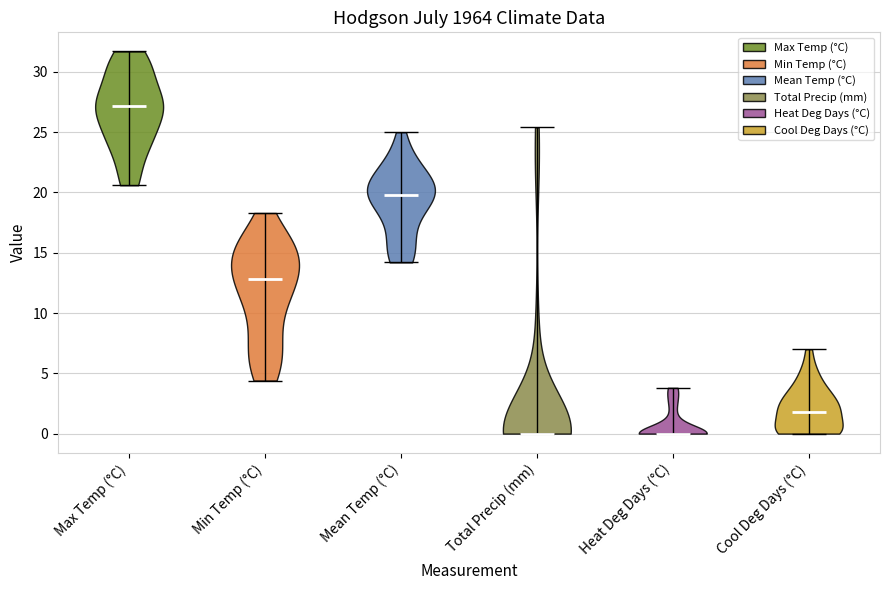

Where does the median line of the violin for Mean Temp (°C) sit on the y-axis? The values are not printed on the chart, so give them approximately, as read against the axis.

20.0